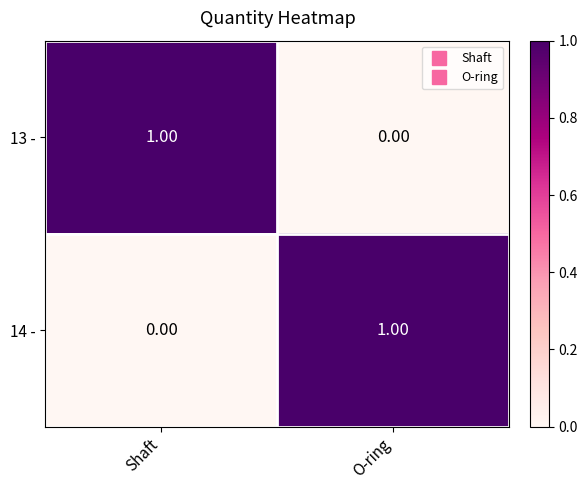

What is the total value across all series at Shaft?

1